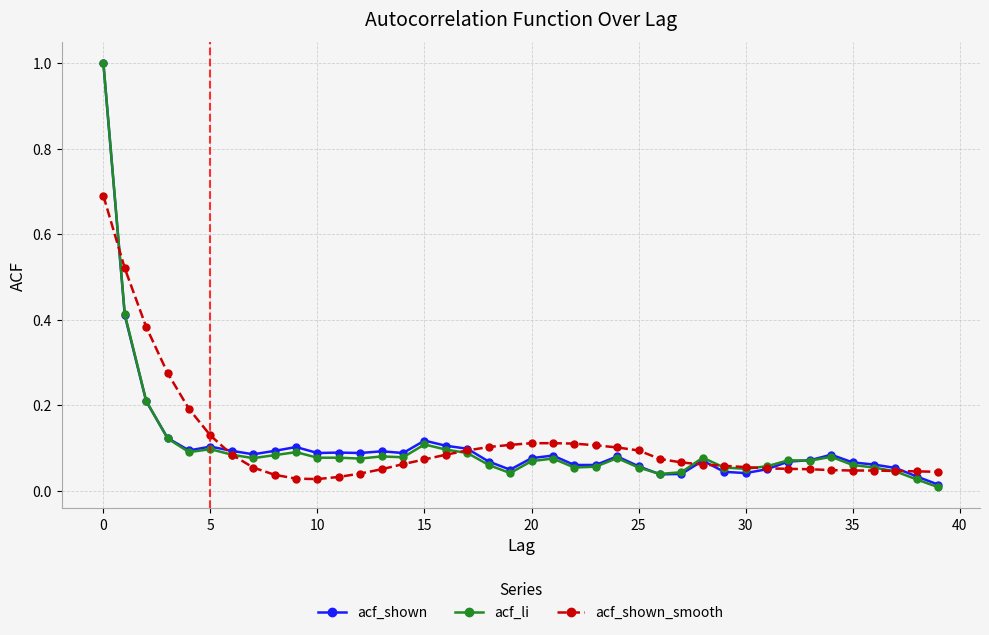

What is the maximum value for acf_li?

1.0